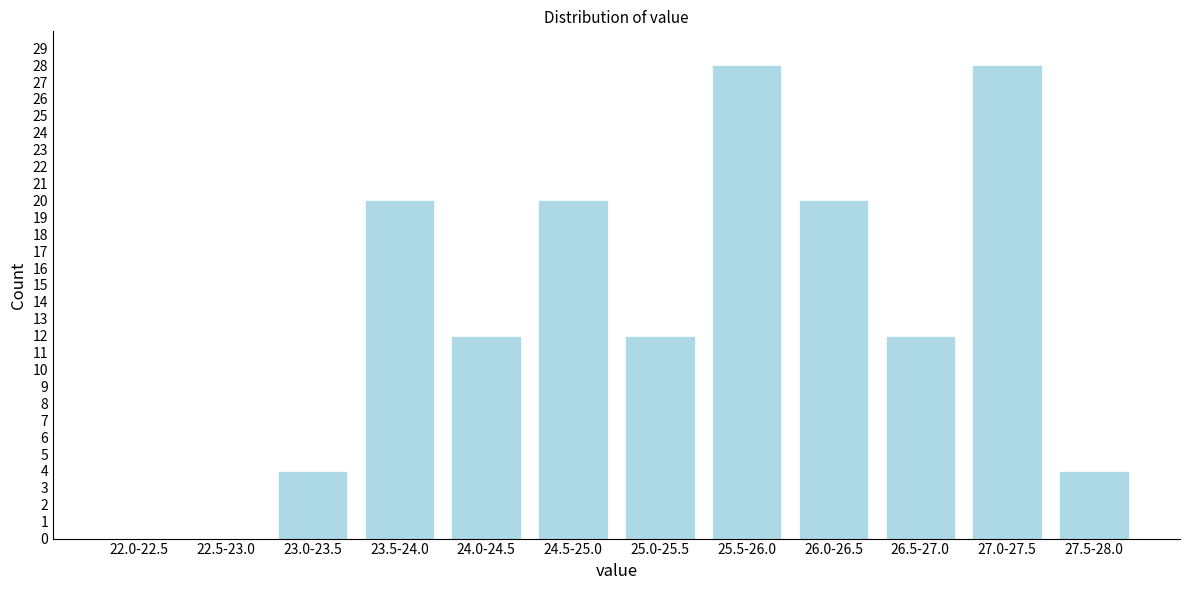

Reading left to right, what are all the values shown in this chart?

22.0-22.5=0	22.5-23.0=0	23.0-23.5=4	23.5-24.0=20	24.0-24.5=12	24.5-25.0=20	25.0-25.5=12	25.5-26.0=28	26.0-26.5=20	26.5-27.0=12	27.0-27.5=28	27.5-28.0=4